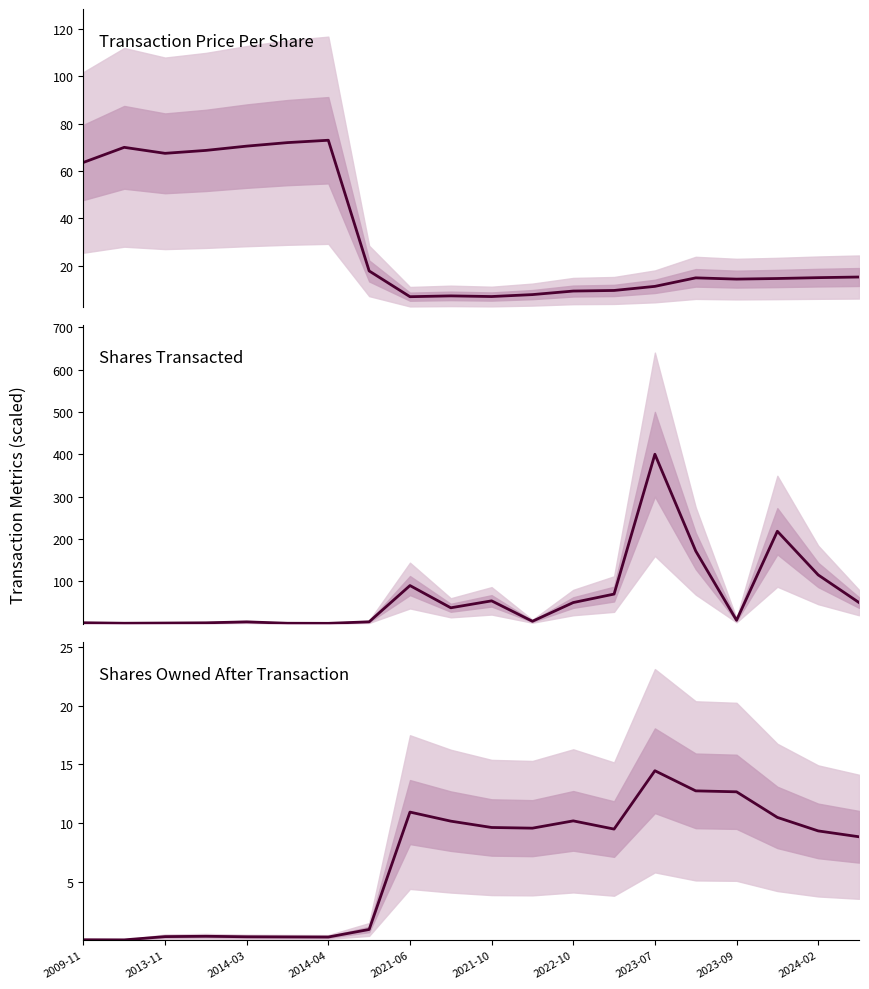

List the series in order of their overall mean, lowest first.

Shares Owned After Transaction, Transaction Price Per Share, Shares Transacted